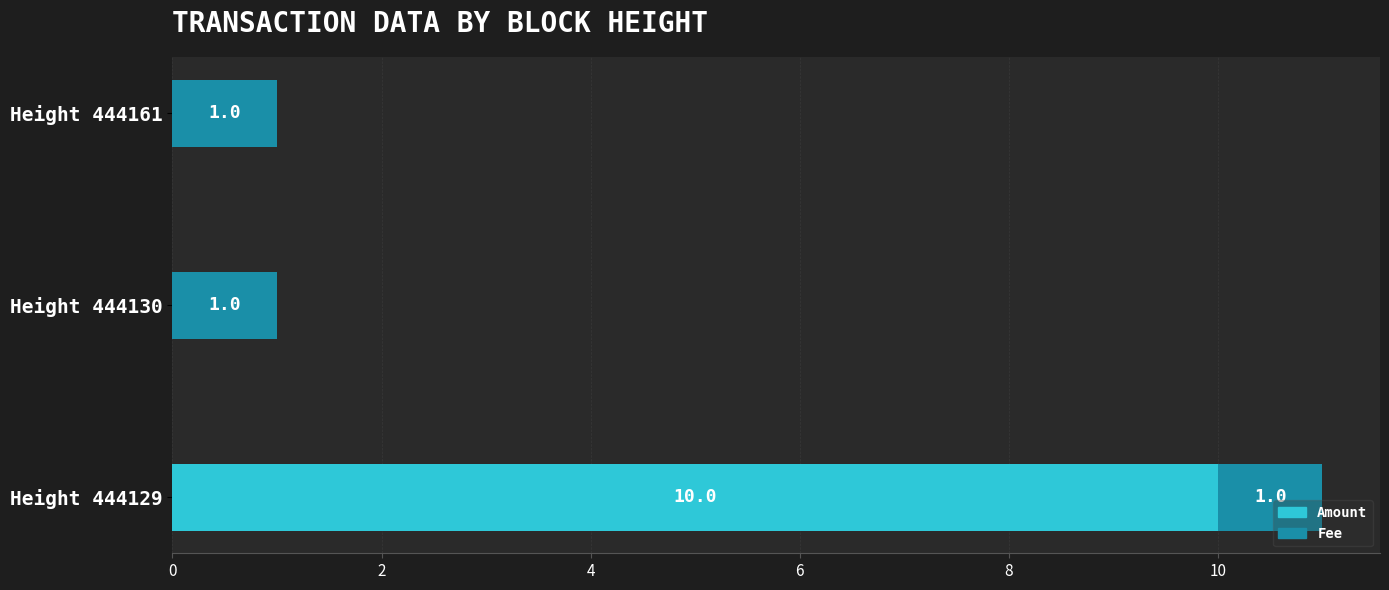

The value of Amount at Height 444161 is 0. True or false?

True